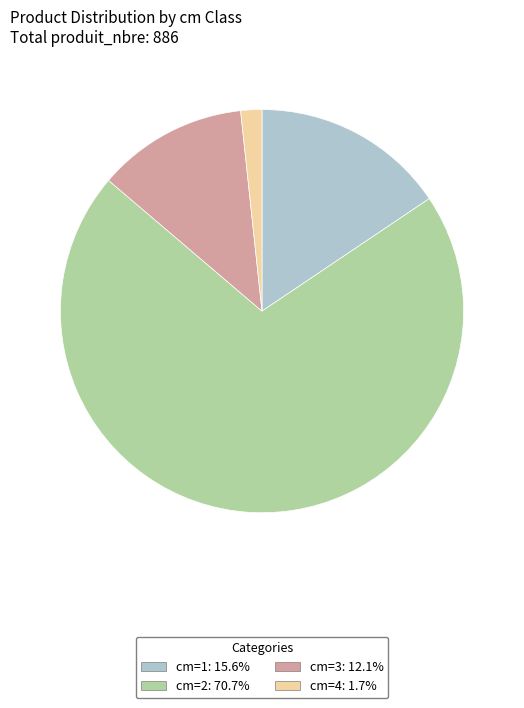

Do cm=3: 12.1% and cm=1: 15.6% together represent more than half of the pie?

No